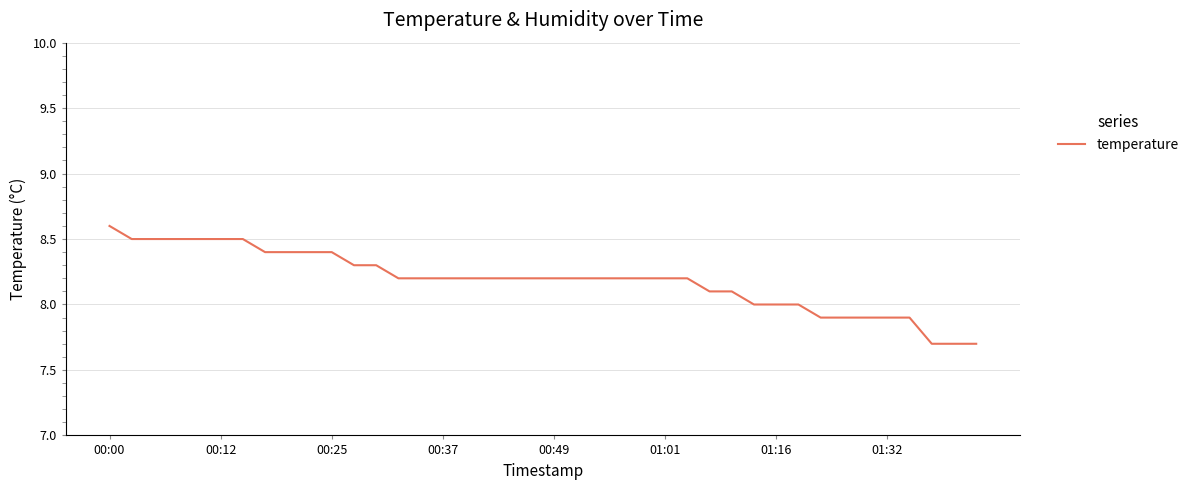

What is the maximum value shown in the chart?

8.6